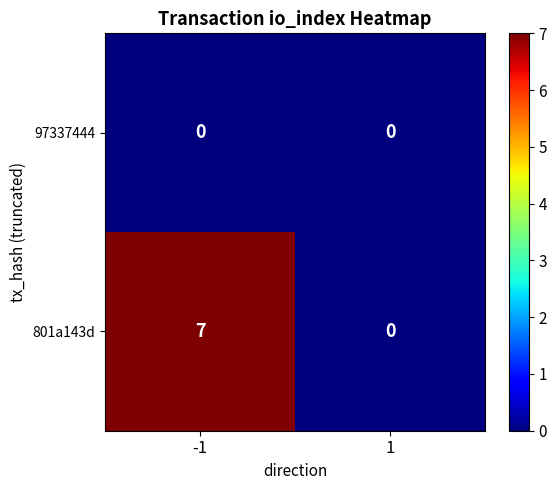

True or false: 801a143d has a value of 0 at 1.

True